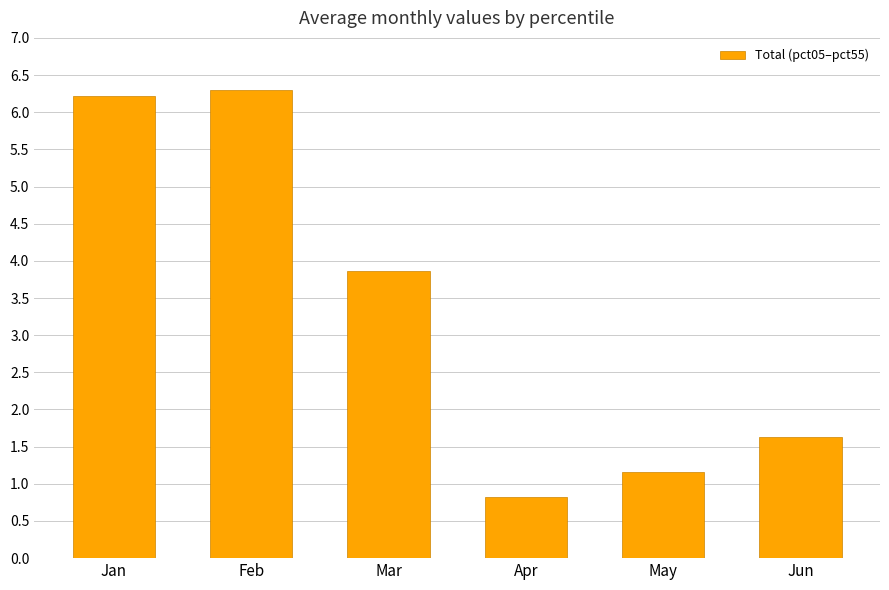

List the labels in order of value, largest first.

Feb, Jan, Mar, Jun, May, Apr